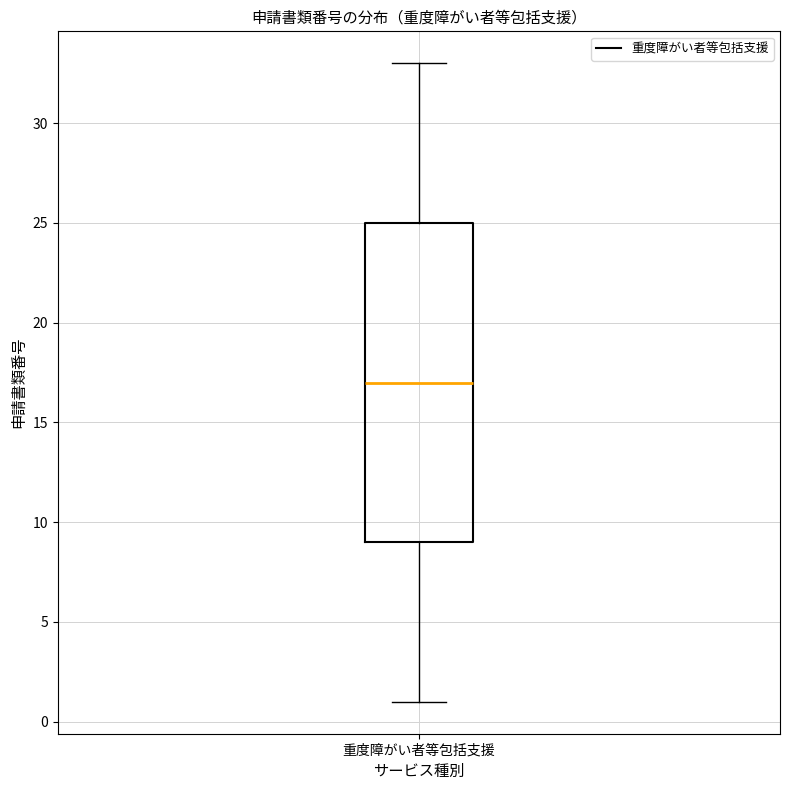

Where does the median line of the box for 重度障がい者等包括支援 sit on the y-axis? The values are not printed on the chart, so give them approximately, as read against the axis.

17